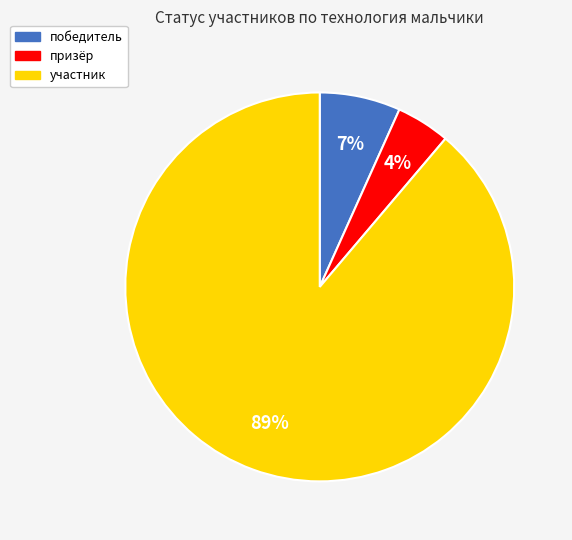

Is the sum of победитель and участник greater than half?

Yes